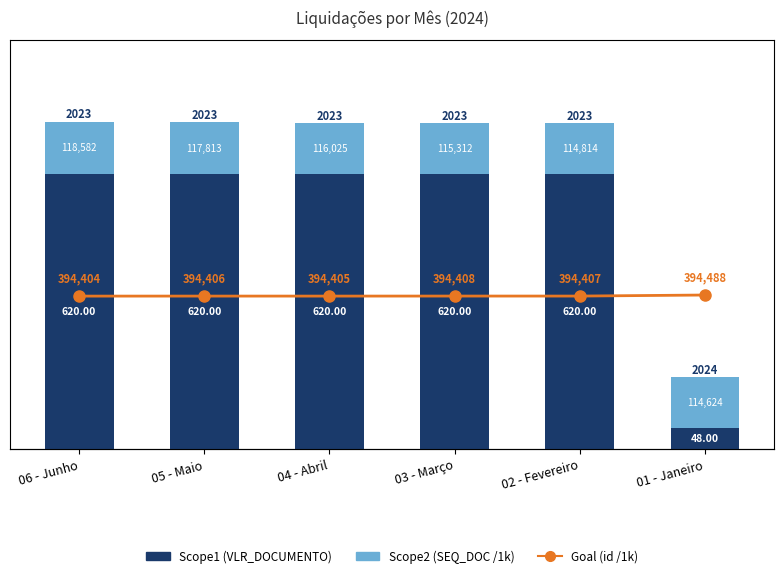

Which series has the widest spread of values?

Scope1 (VLR_DOCUMENTO)